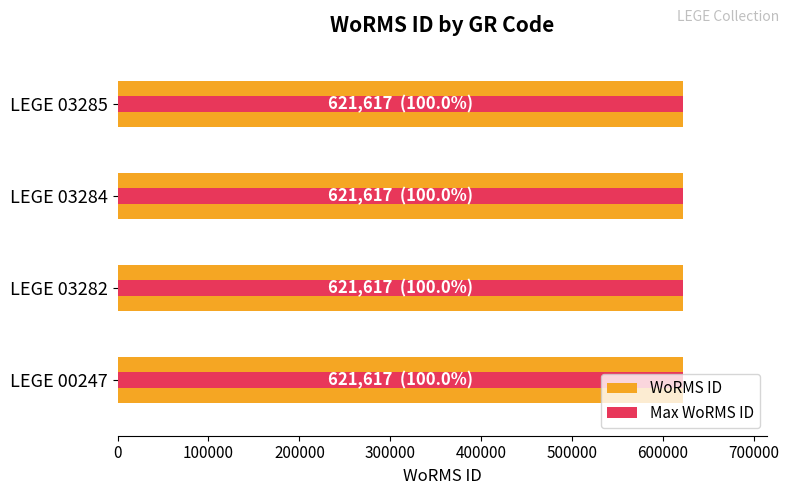

How many bars are there in total?

8